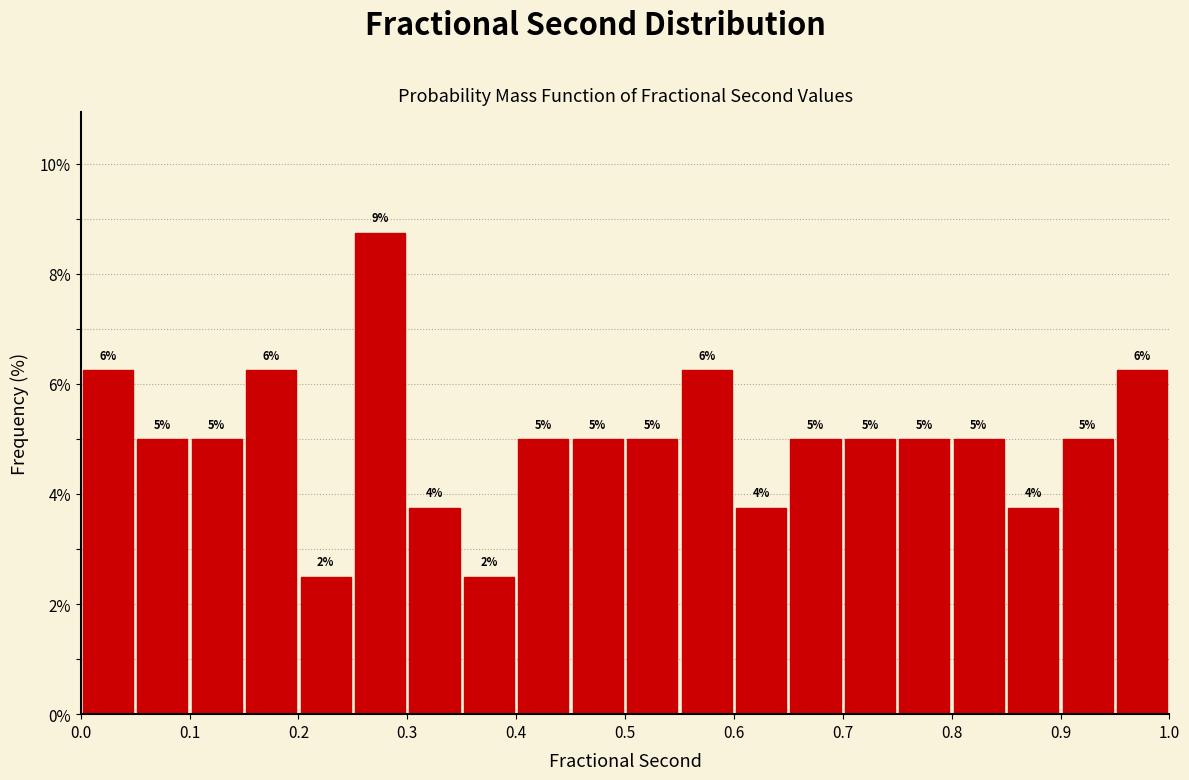

Over which range of the x-axis is the bar tallest?

0.25 to 0.30